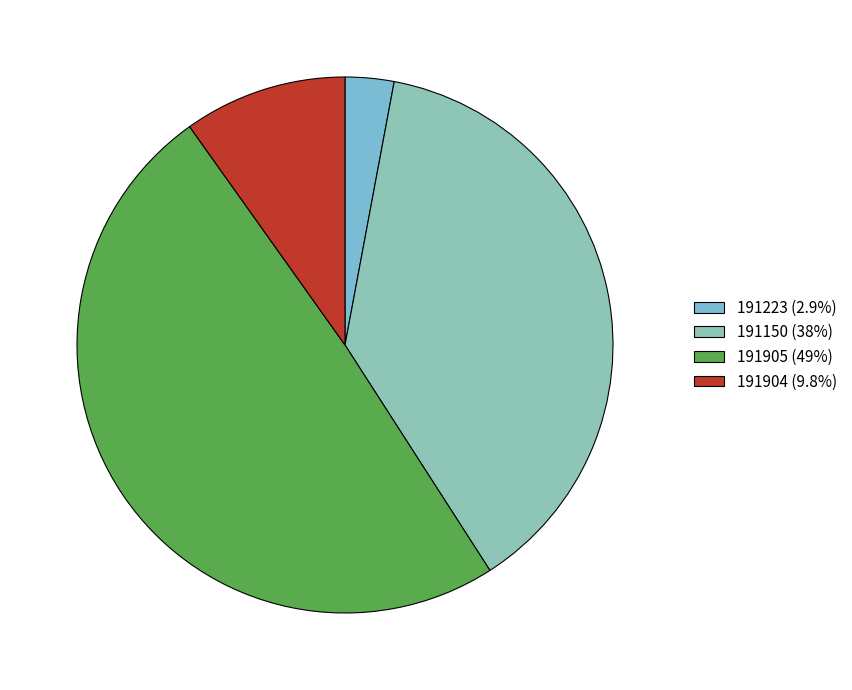

Which slice is the largest?

191905